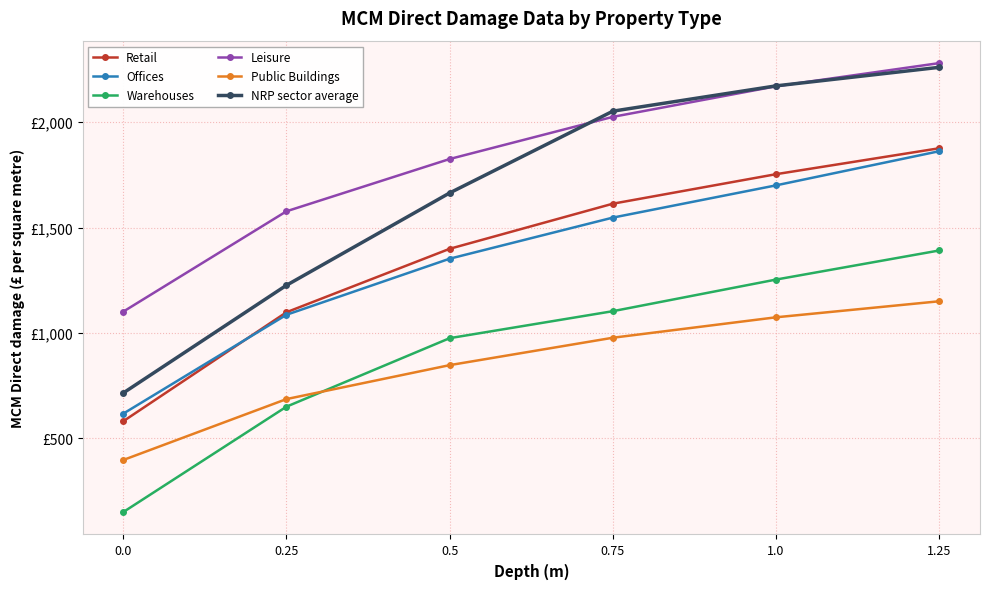

List the labels in order of NRP sector average value, smallest first.

0.0, 0.25, 0.5, 0.75, 1.0, 1.25